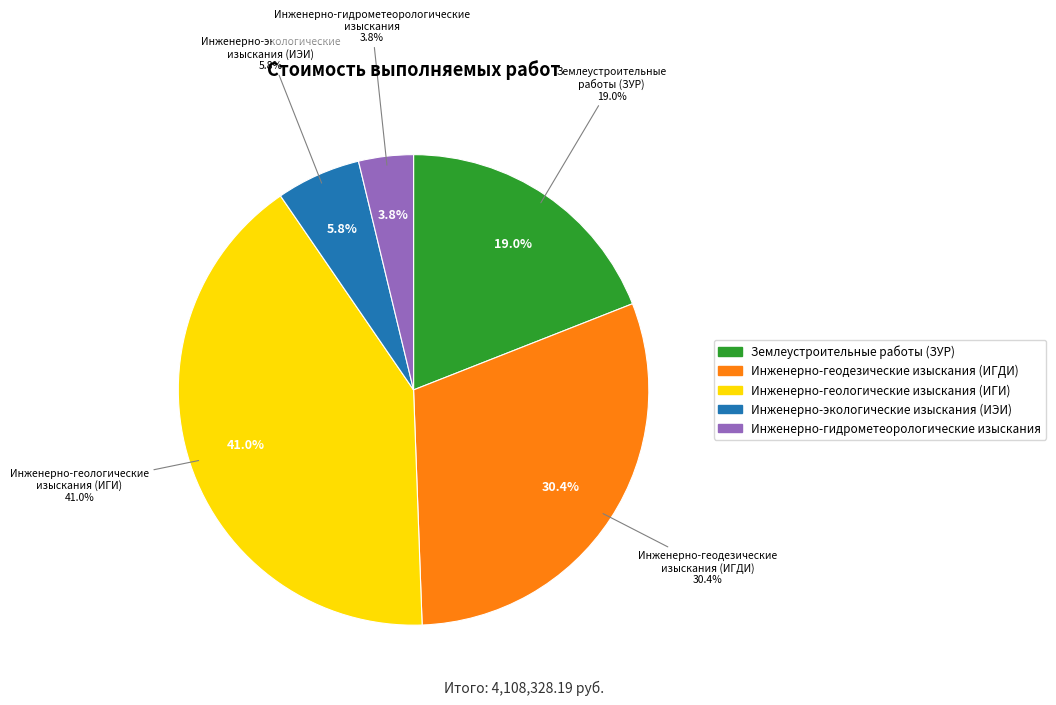

Is there any slice that represents more than half of the pie?

No